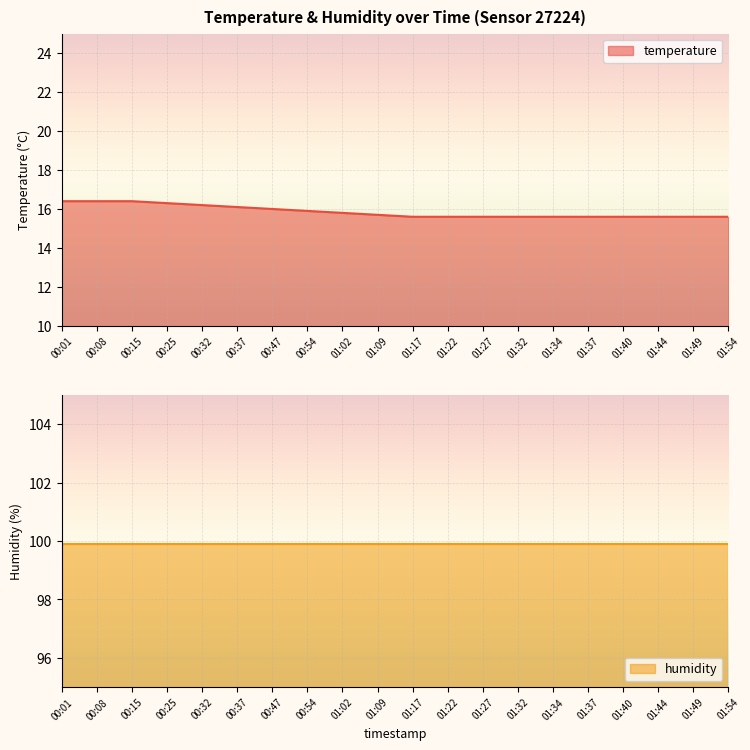

What is the value of the 8th point from the left?

15.9